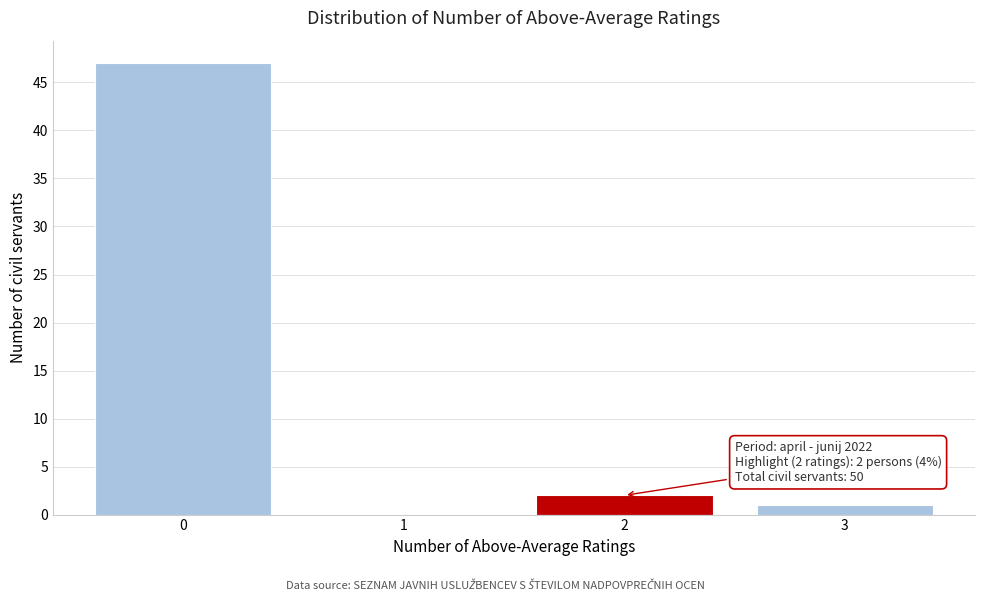

Over which range of the x-axis is the bar tallest?

-0.5 to 0.5